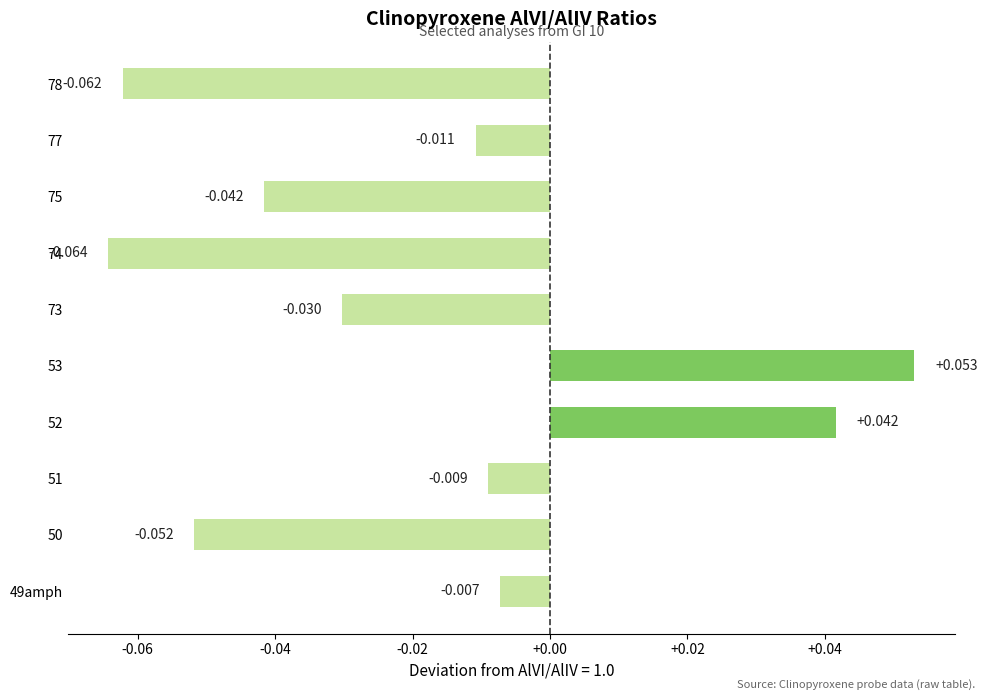

How many data points are less than 0?

8